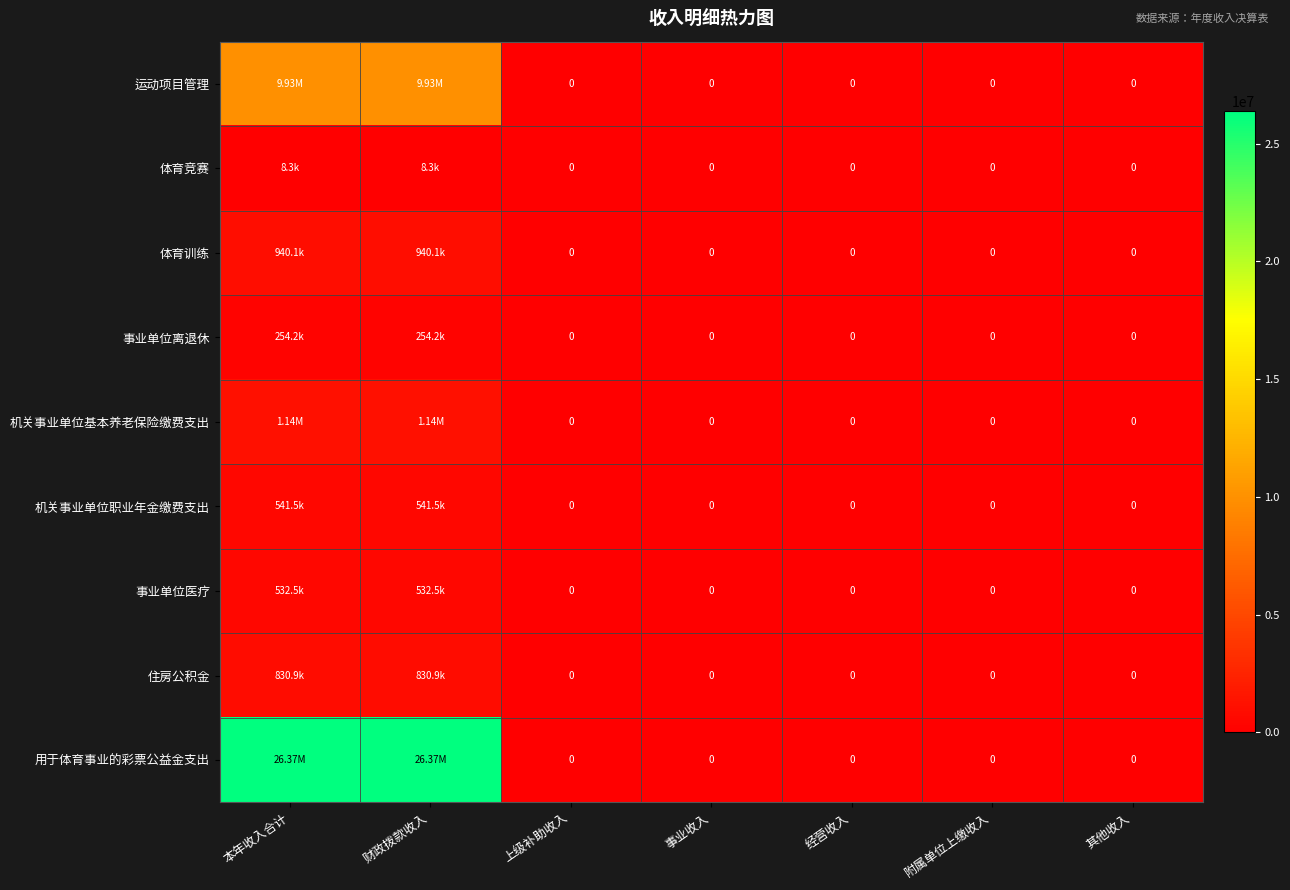

The 机关事业单位基本养老保险缴费支出 series shows 2037602.0 at 本年收入合计. True or false?

False